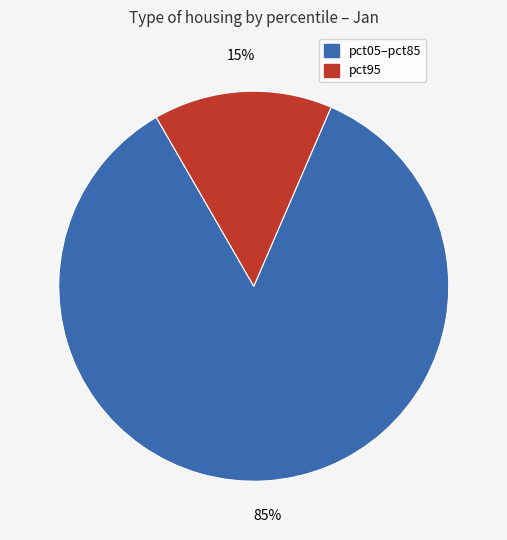

To the nearest percent, what is the difference between the largest and smallest slice percentages?

70%